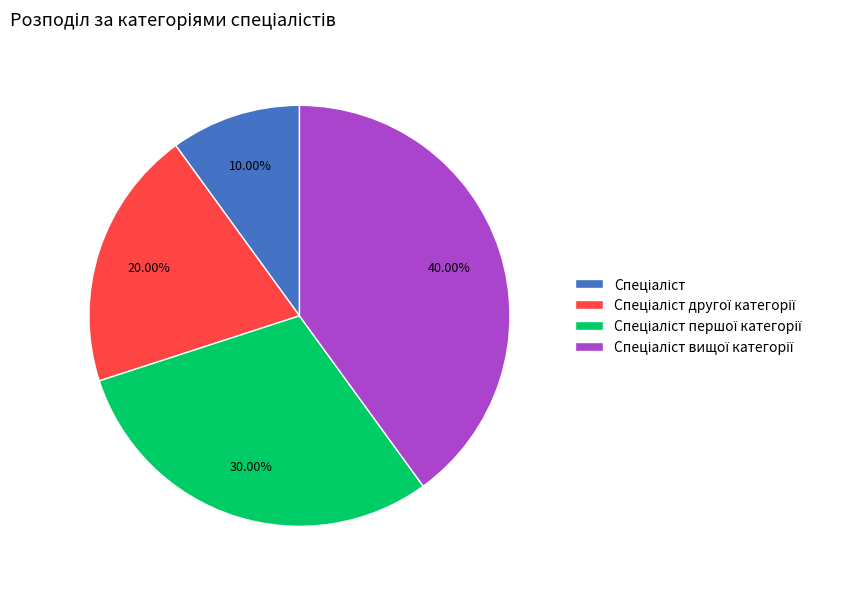

Does any single category account for the majority?

No